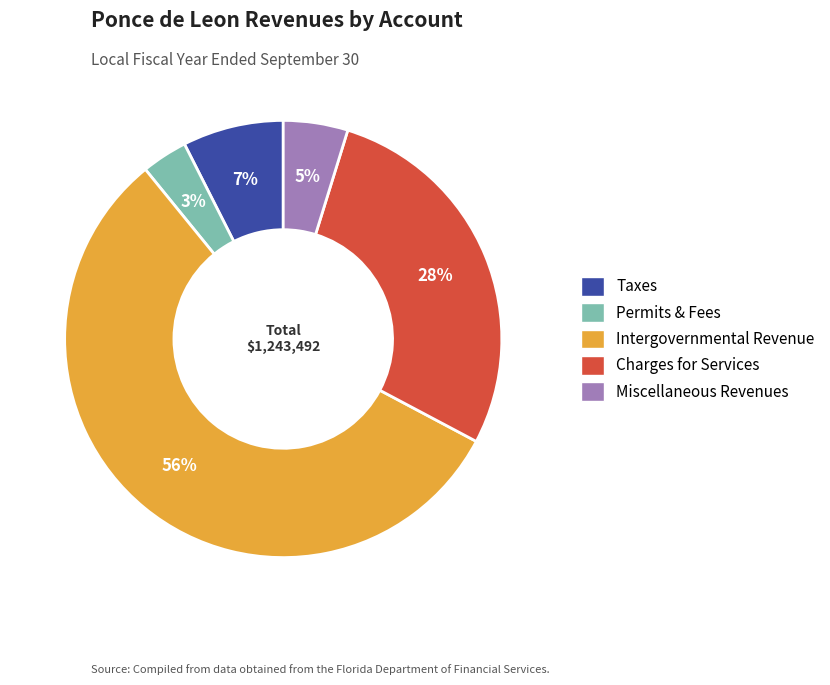

How many slices are in this pie chart?

5